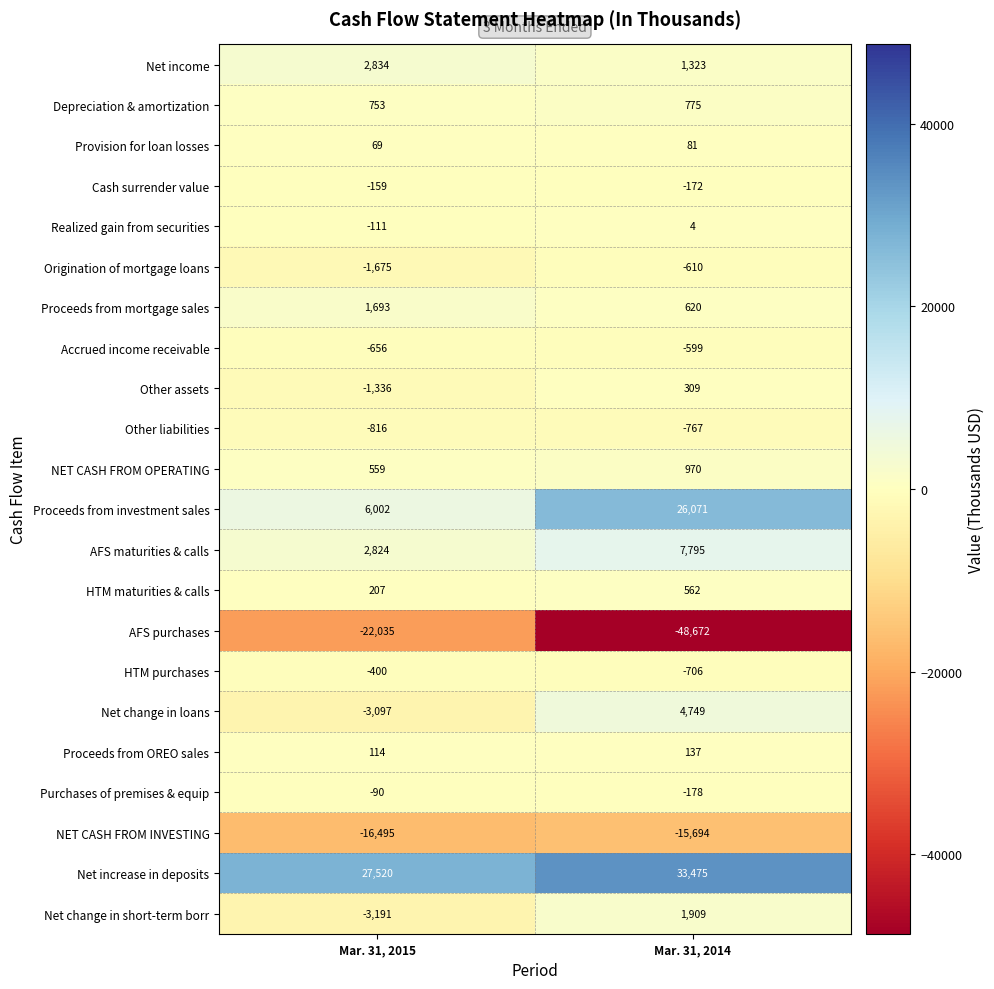

At which label is HTM purchases closest to -553?

Mar. 31, 2015